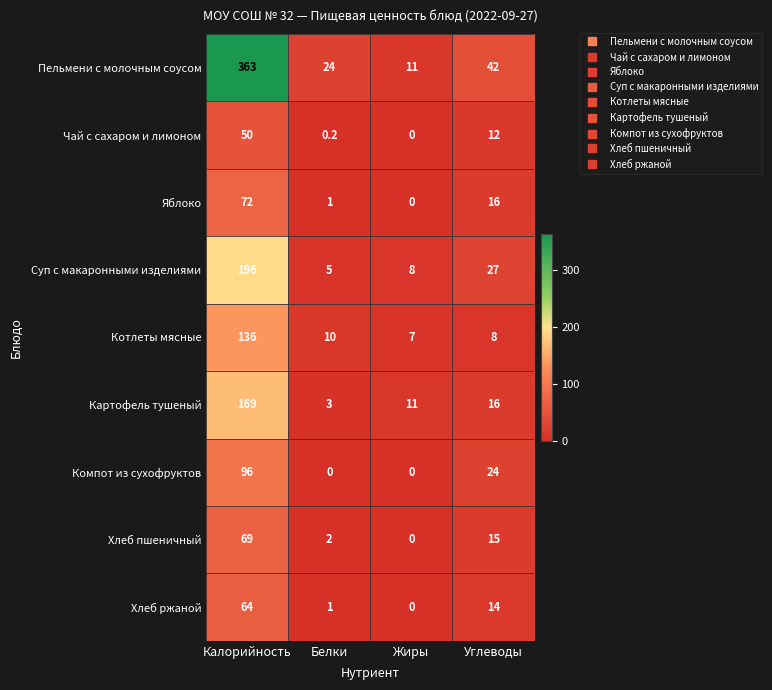

Which category has the highest value in the Котлеты мясные series?

Калорийность